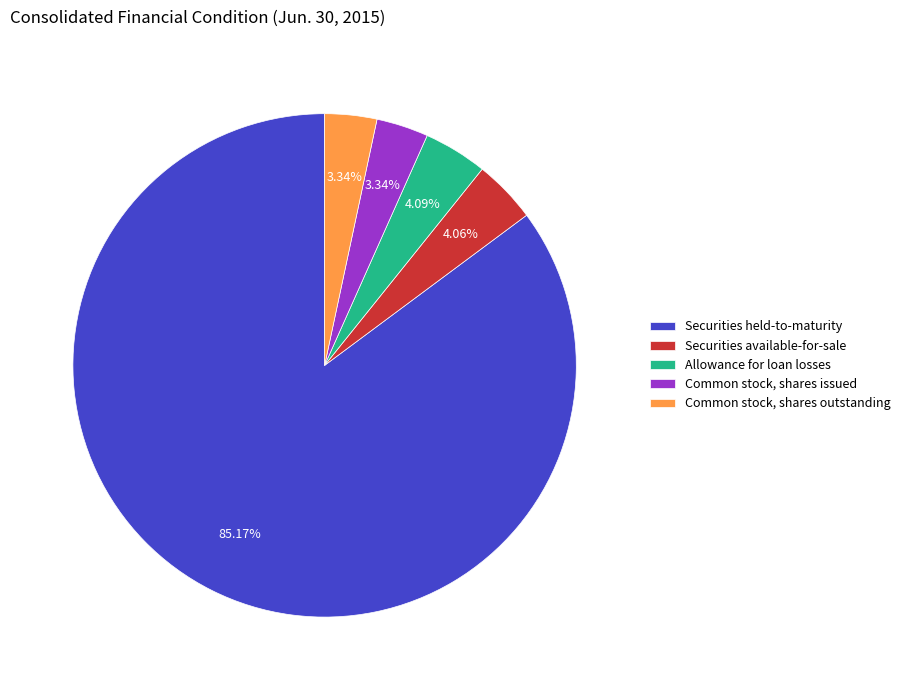

Which has a higher value, Common stock, shares issued or Securities available-for-sale?

Securities available-for-sale